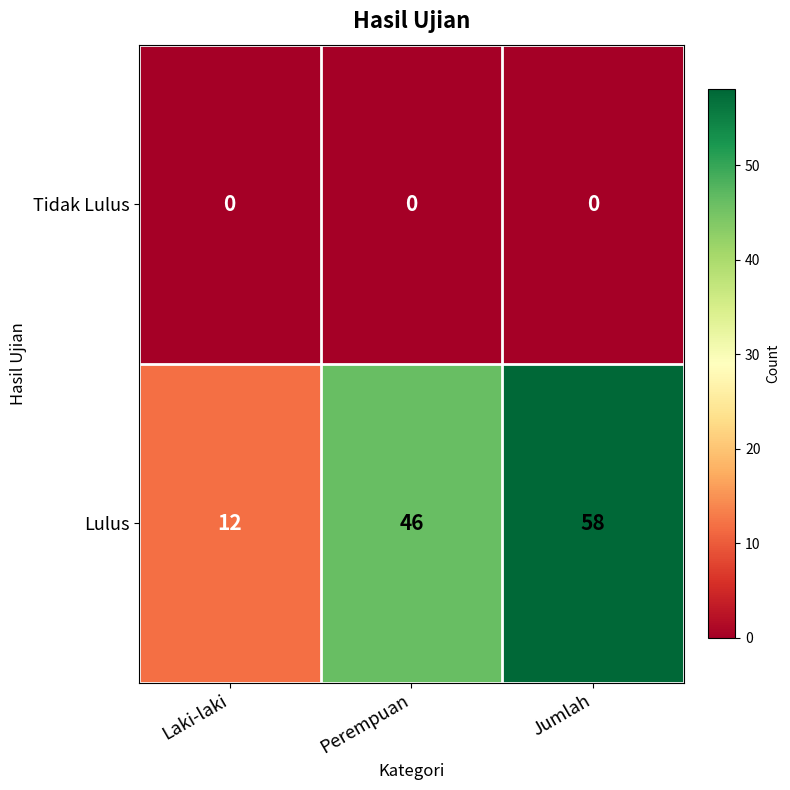

What is the total value across all series at Perempuan?

46